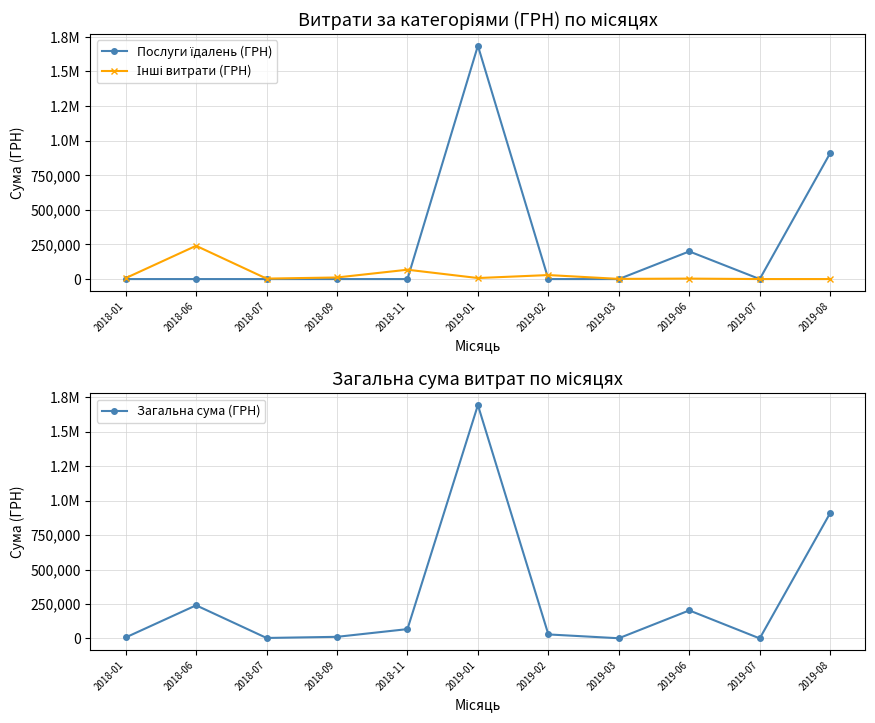

Reading left to right, extract all data points from this chart.

Послуги їдалень (ГРН): 0.0	0.0	0.0	0.0	0.0	1685843.0	0.0	0.0	199887.6	0.0	910020.3
Інші витрати (ГРН): 6863.2	240424.0	3415.4	11624.6	67617.9	7518.0	29041.0	1318.8	3480.0	136.6	0.0
Загальна сума (ГРН): 6863.2	240424.0	3415.4	11624.6	67617.9	1693361.0	29041.0	1318.8	203367.6	136.6	910020.3